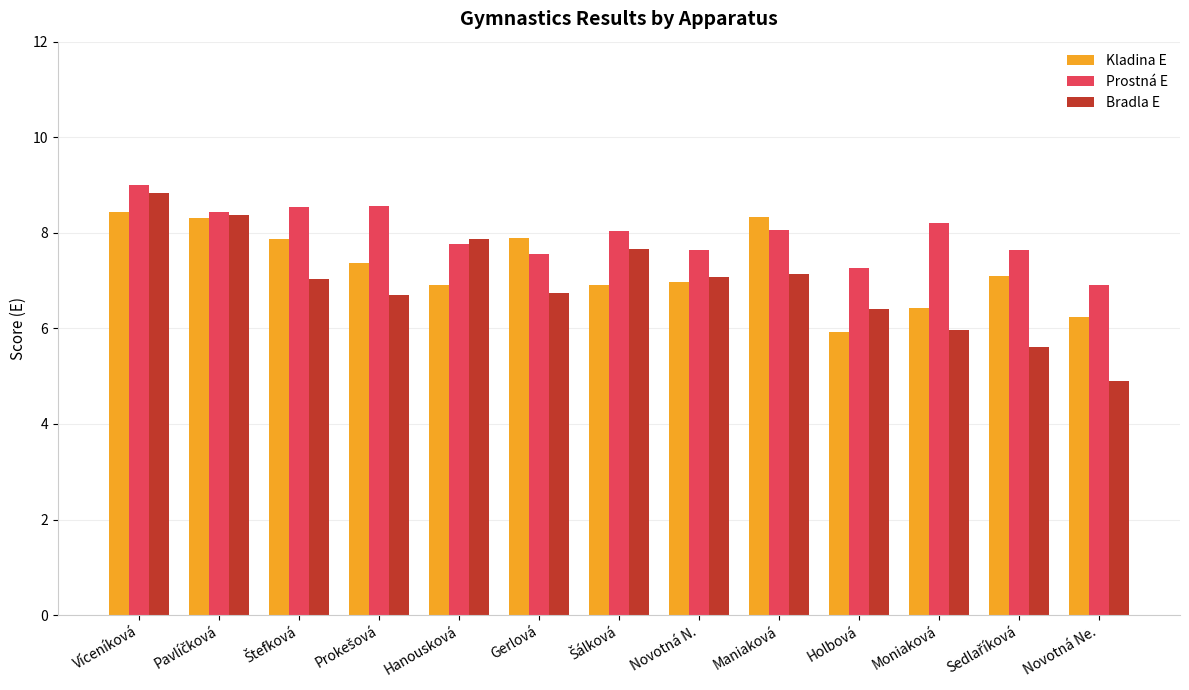

At which category is the sum across all series the highest?

Víceníková